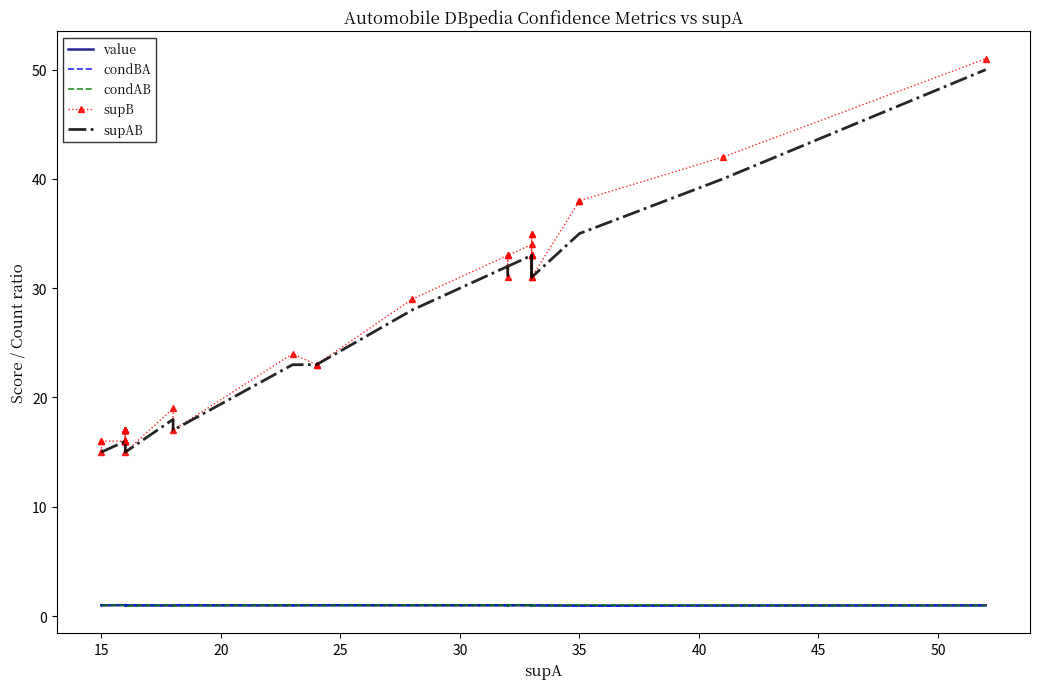

What are all the series names shown in the legend?

value, condBA, condAB, supB, supAB